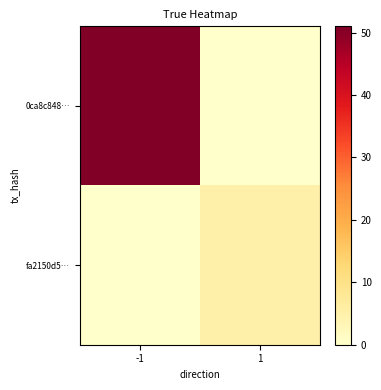

At how many categories does at least one series exceed 2?

2